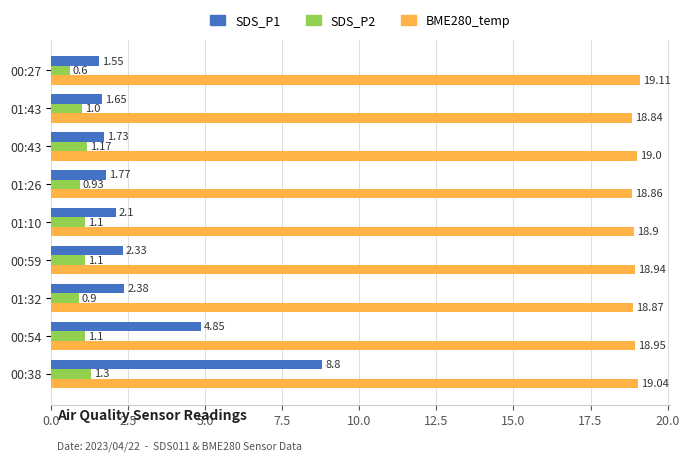

What is the sum of all SDS_P1 values?

27.2